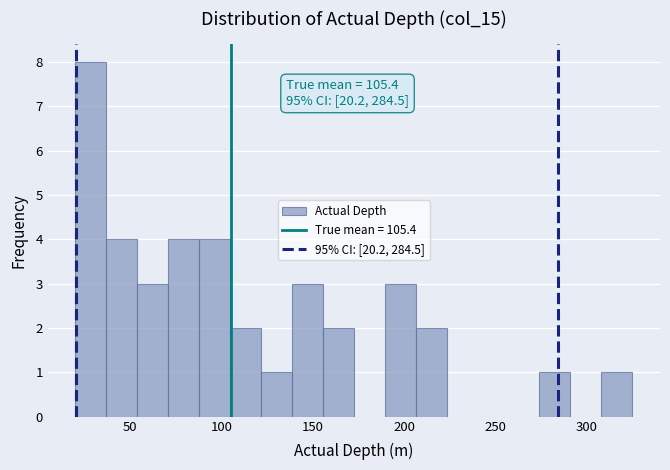

Read against the x-axis, roughly where is the centre of the tallest bar?

30